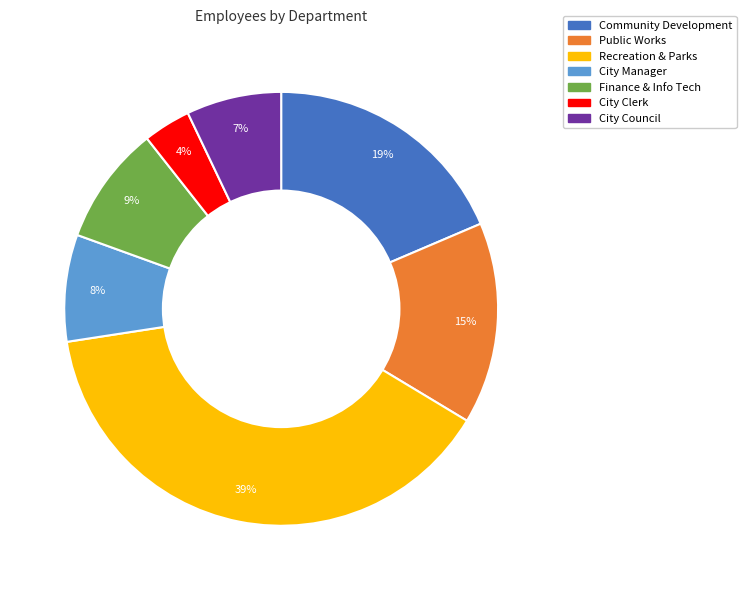

What percentage is the Public Works slice, to the nearest percent?

15%